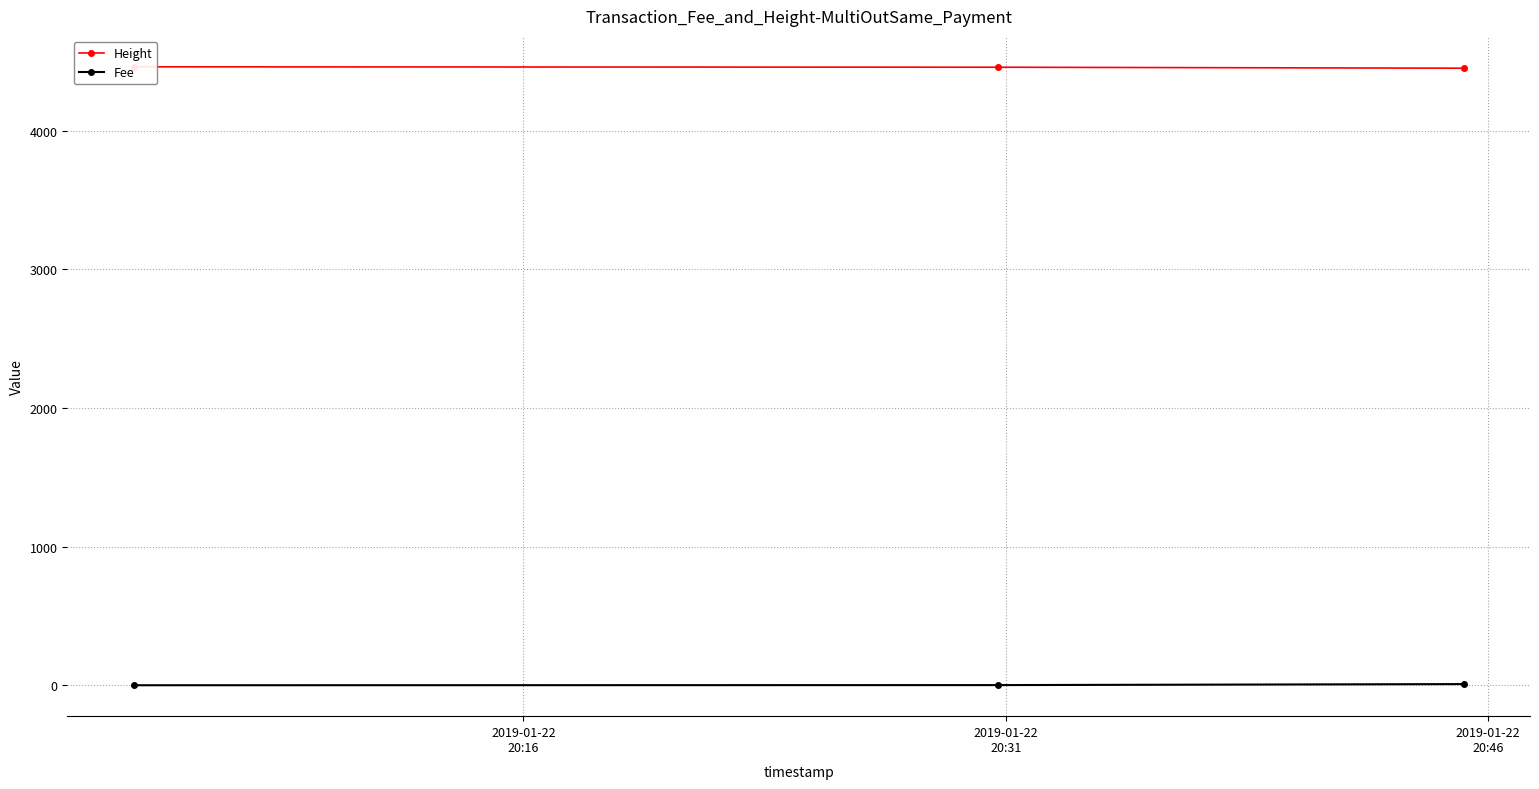

What are all the series names shown in the legend?

Height, Fee